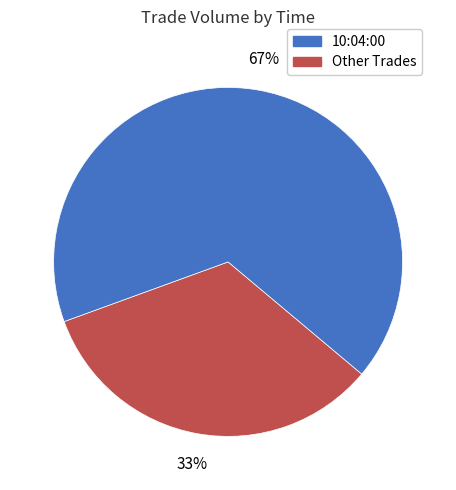

Is there any slice that represents more than half of the pie?

Yes